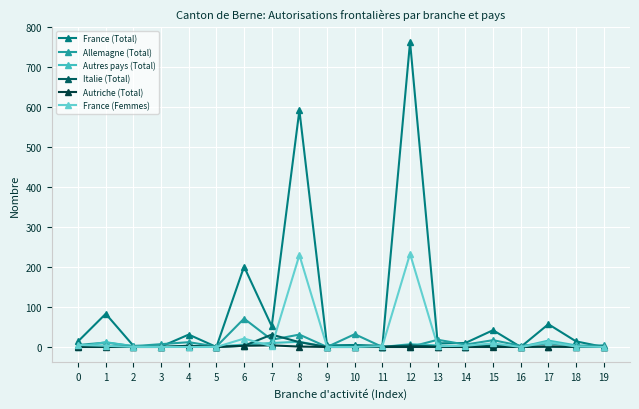

Count the number of data series in this chart.

6